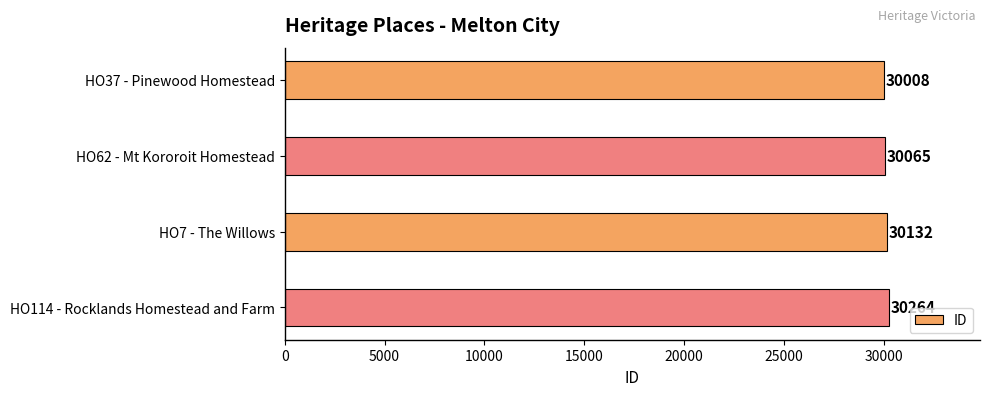

What is the change in value from HO62 - Mt Kororoit Homestead to HO114 - Rocklands Homestead and Farm?

+199